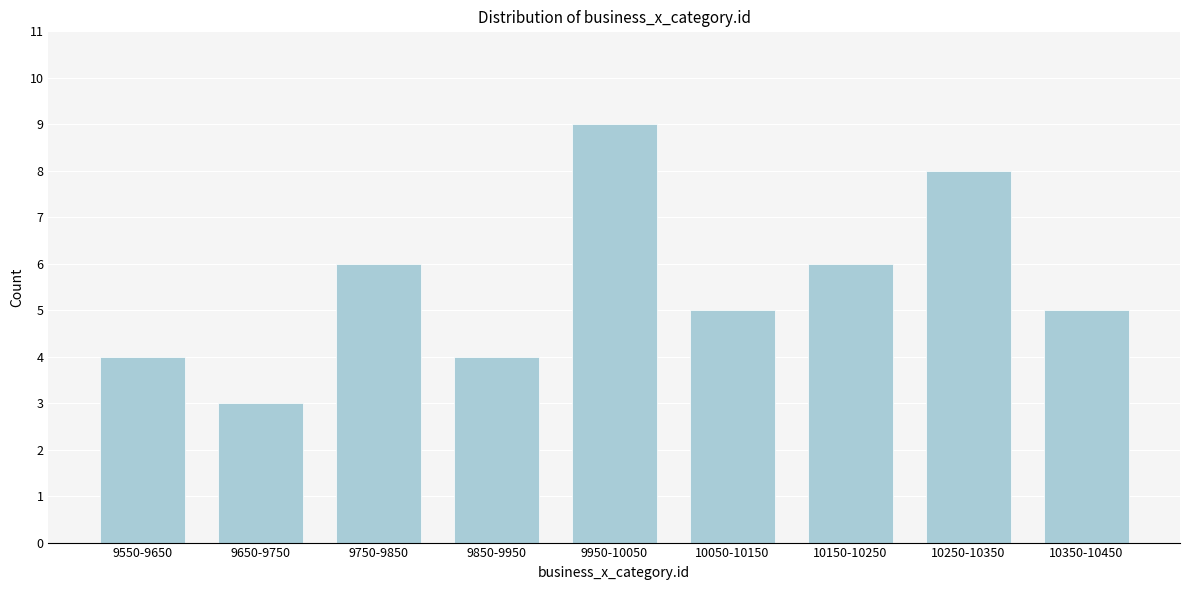

Reading right to left, transcribe all the data shown in this chart.

5	8	6	5	9	4	6	3	4